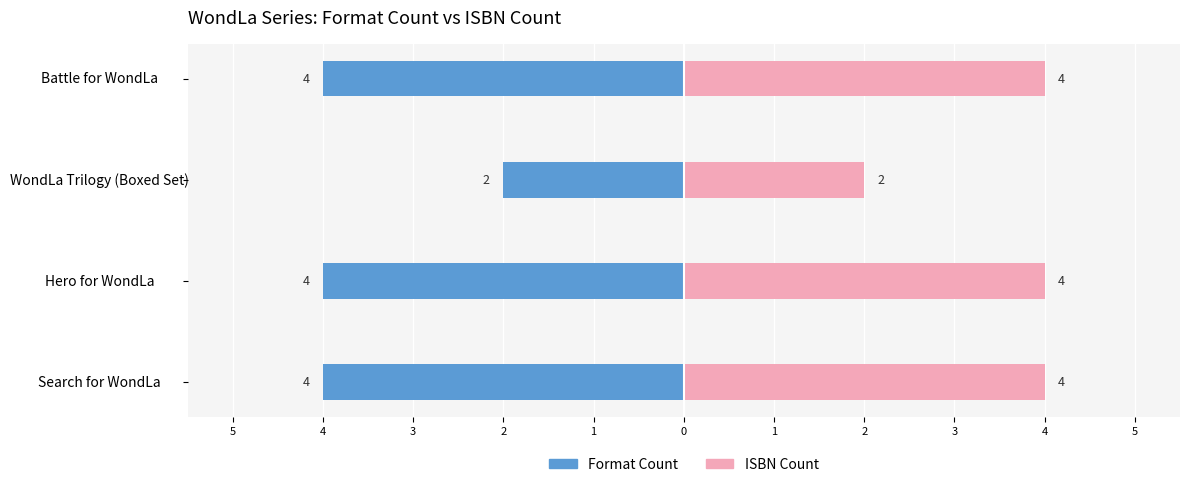

Rank the series at Battle for WondLa from lowest to highest value.

Format Count, ISBN Count